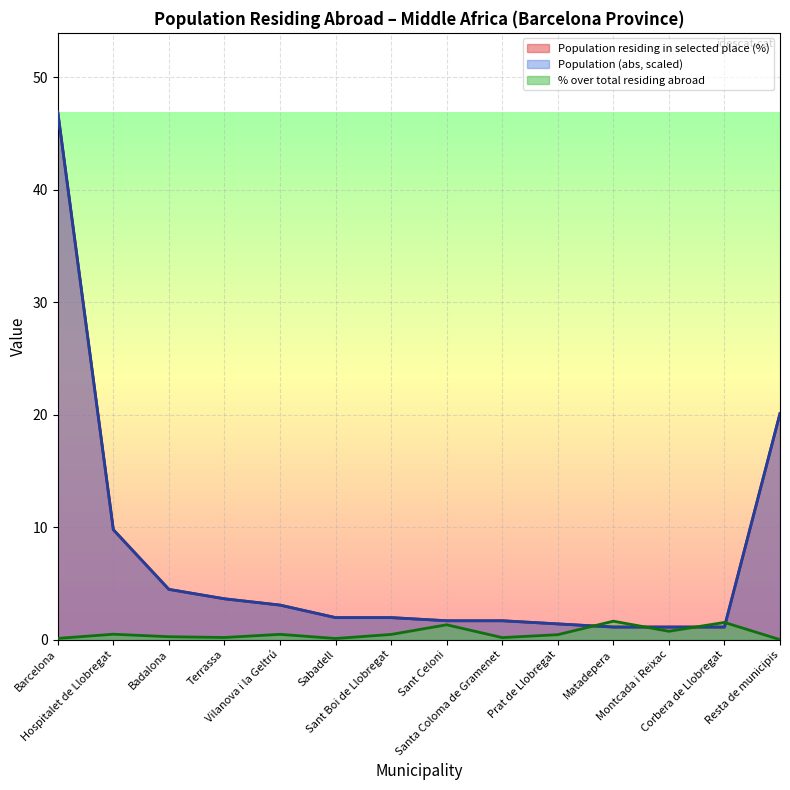

How many distinct data groups are displayed?

3